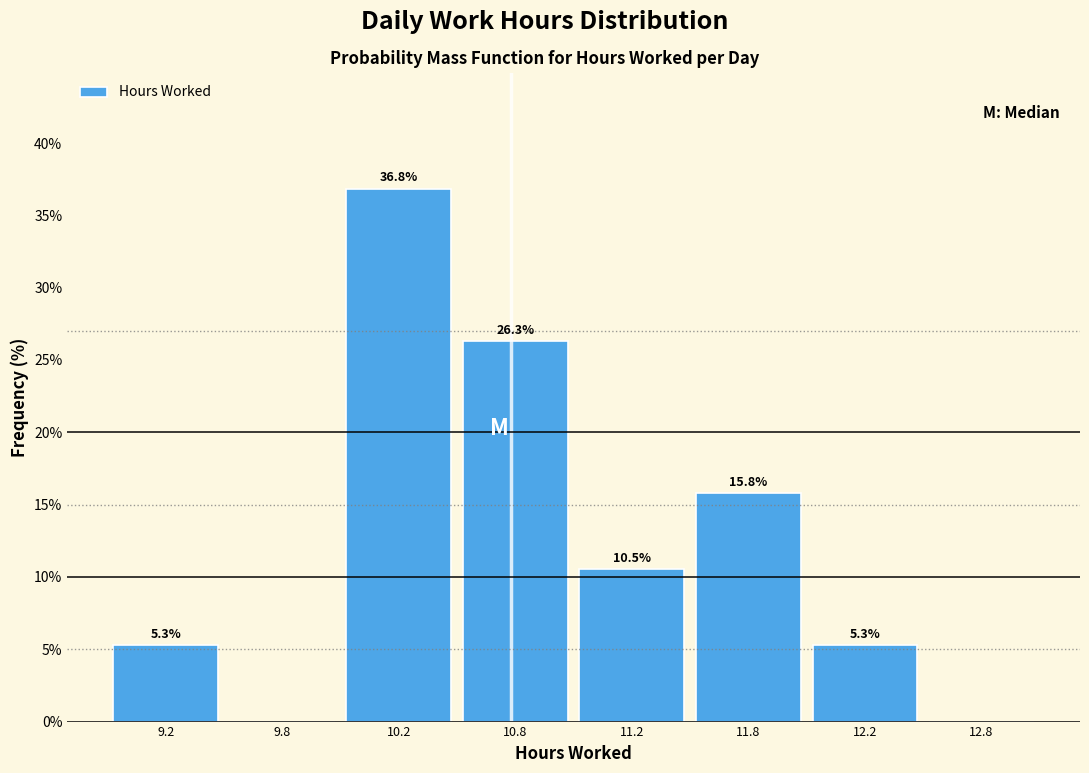

Reading left to right, what are all the values shown in this chart?

9.2=5.3	9.8=0.0	10.2=36.8	10.8=26.3	11.2=10.5	11.8=15.8	12.2=5.3	12.8=0.0